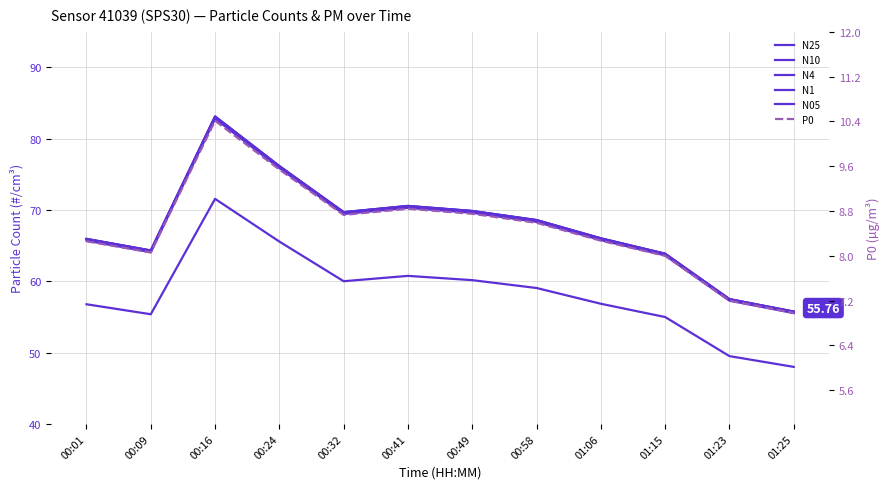

Reading left to right, extract all data points from this chart.

N25: 65.9	64.3	83.1	76.1	69.7	70.5	69.8	68.6	66.0	63.8	57.5	55.7
N10: 66.0	64.3	83.1	76.2	69.7	70.6	69.9	68.6	66.0	63.9	57.5	55.8
N4: 65.9	64.3	83.1	76.1	69.7	70.6	69.8	68.6	66.0	63.9	57.5	55.7
N1: 65.7	64.1	82.8	75.9	69.4	70.3	69.6	68.3	65.8	63.6	57.3	55.5
N05: 56.8	55.4	71.6	65.6	60.0	60.8	60.2	59.1	56.9	55.0	49.5	48.0
P0: 8.3	8.1	10.4	9.5	8.7	8.8	8.8	8.6	8.3	8.0	7.2	7.0